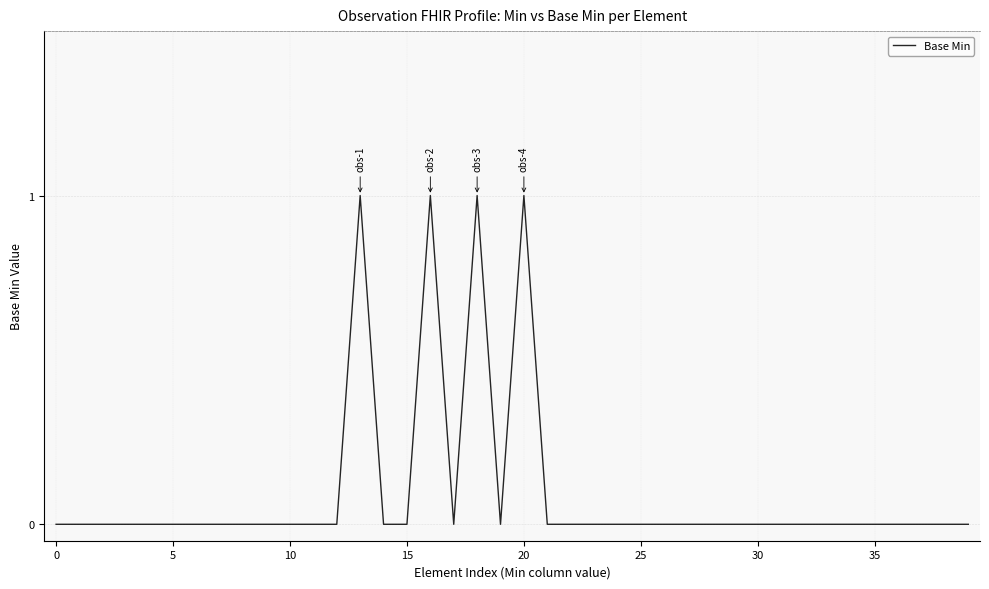

How many points are lower than both their immediate neighbors (excluding endpoints)?

2